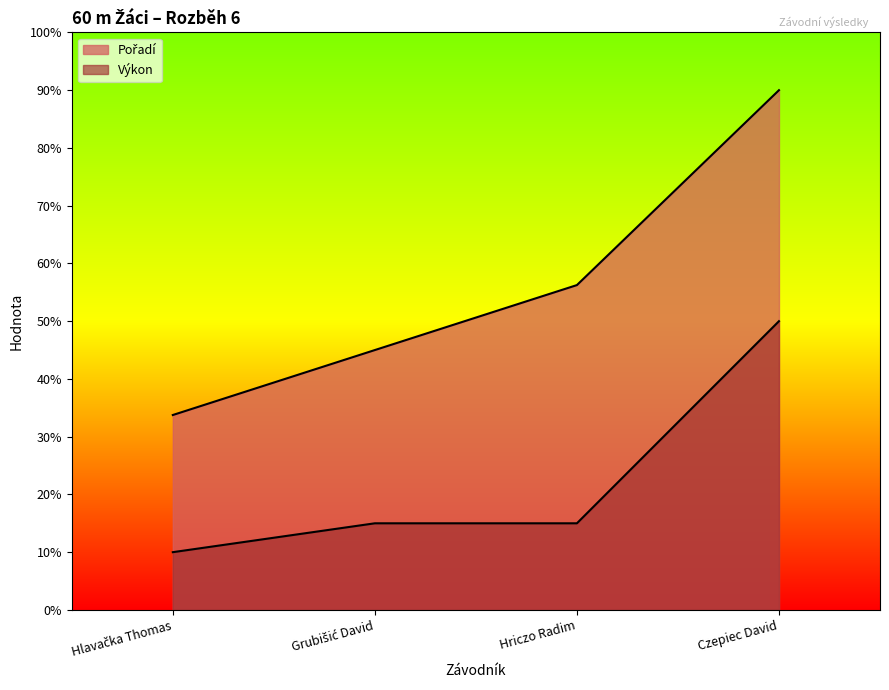

Reading left to right, extract all data points from this chart.

Pořadí: 3.4	4.5	5.6	9.0
Výkon: 1.0	1.5	1.5	5.0